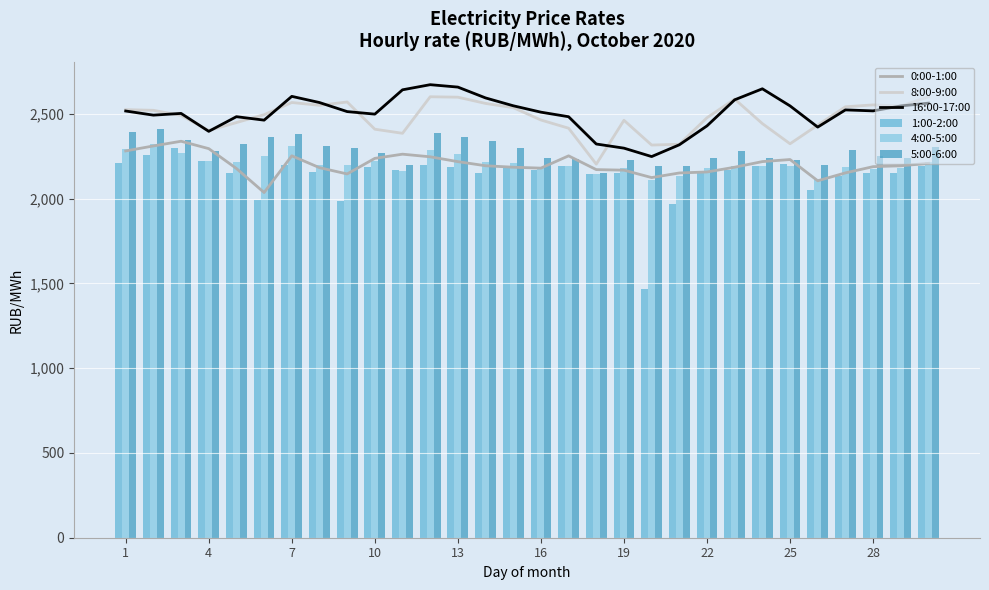

Reading left to right, list all the values displayed in this chart.

0:00-1:00: 2281.2	2310.6	2338.3	2294.7	2177.7	2035.8	2252.4	2182.5	2145.5	2237.3	2262.1	2246.5	2218.0	2193.8	2185.1	2179.8	2252.2	2171.0	2167.7	2124.0	2151.2	2157.1	2185.1	2218.3	2230.5	2105.1	2151.7	2188.4	2193.6	2207.9
8:00-9:00: 2524.7	2520.8	2490.6	2401.7	2448.5	2494.9	2566.9	2550.3	2569.9	2409.3	2385.2	2600.7	2598.2	2561.4	2536.4	2463.6	2415.2	2203.3	2462.0	2315.8	2320.5	2476.9	2586.9	2442.5	2323.5	2433.6	2541.6	2552.7	2545.4	2600.5
16:00-17:00: 2516.7	2492.2	2502.5	2396.7	2483.2	2462.8	2603.0	2566.6	2513.2	2498.2	2641.7	2671.9	2657.7	2593.8	2547.6	2509.8	2482.9	2322.0	2297.6	2248.0	2317.4	2429.0	2582.7	2647.7	2546.8	2421.8	2523.2	2517.4	2546.5	2563.0
1:00-2:00: 2210.2	2255.9	2295.6	2221.3	2151.8	1989.4	2196.4	2155.4	1986.6	2185.7	2169.7	2201.0	2188.9	2151.5	2179.3	2167.0	2195.0	2146.9	2148.1	1467.5	1969.4	2152.4	2171.6	2194.1	2206.4	2047.8	2134.8	2151.1	2150.2	2191.1
4:00-5:00: 2294.8	2322.2	2267.7	2221.4	2213.9	2253.3	2312.7	2196.8	2196.8	2224.1	2165.5	2284.6	2260.9	2214.2	2207.2	2189.2	2191.1	2144.7	2179.4	2112.0	2133.3	2182.7	2192.8	2191.2	2193.8	2114.1	2186.5	2175.3	2179.6	2215.6
5:00-6:00: 2391.4	2411.4	2344.1	2280.9	2322.6	2360.4	2379.6	2309.7	2296.3	2271.4	2197.2	2384.7	2361.9	2341.6	2298.5	2237.3	2234.6	2149.6	2229.9	2193.9	2192.1	2240.3	2282.1	2239.2	2226.1	2195.6	2285.8	2249.1	2238.3	2303.1